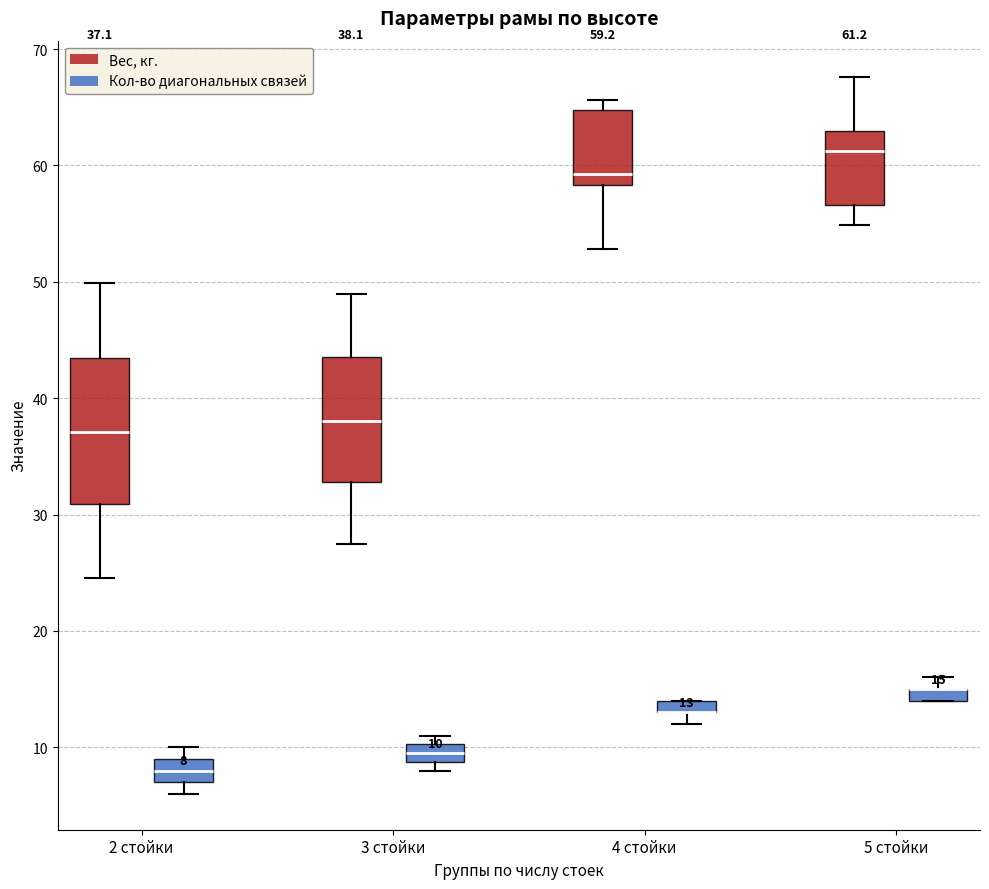

Comparing the boxes themselves (not the whiskers), which one is the tallest?

2 стойки (Вес, кг.)